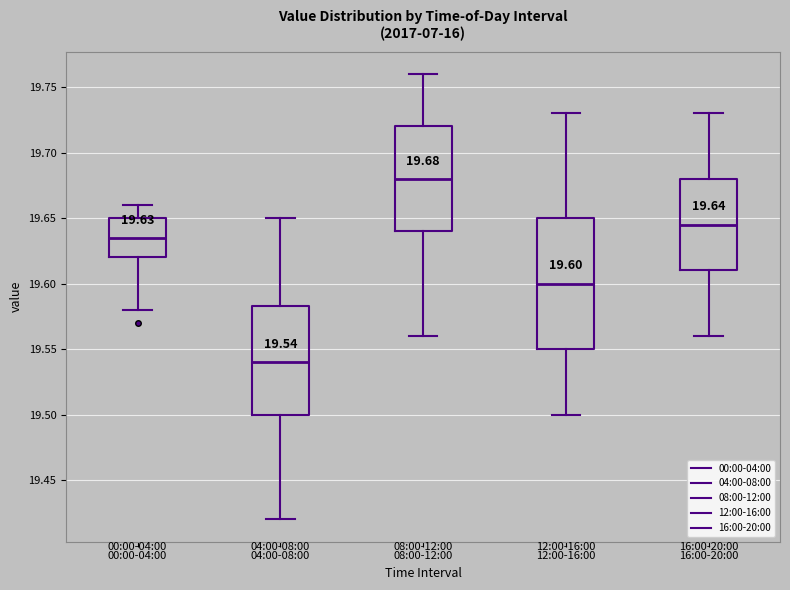

Which box's median line is the highest?

08:00-12:00